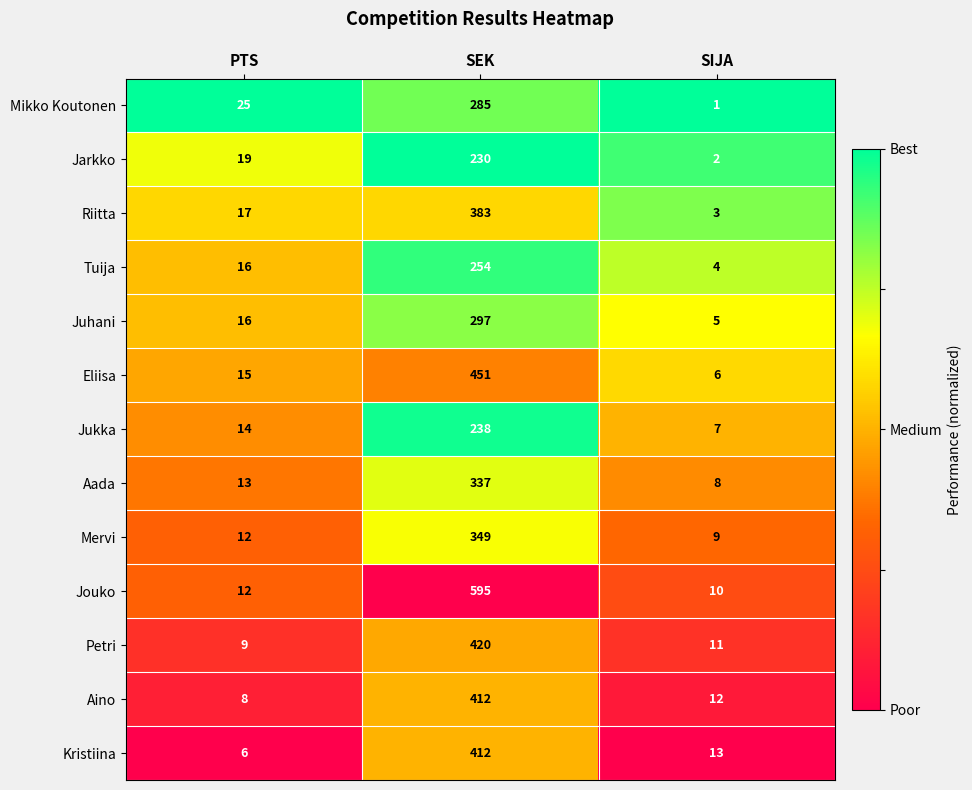

At which category does the chart reach its minimum across all series?

SIJA